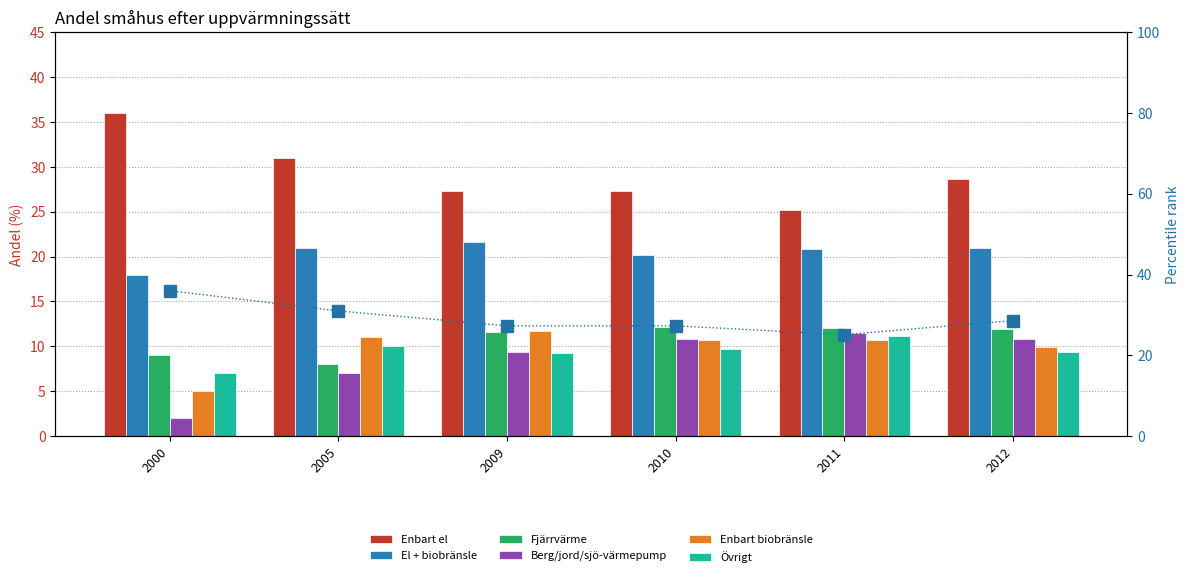

What value does the Enbart biobränsle series have at 2005?

11.0